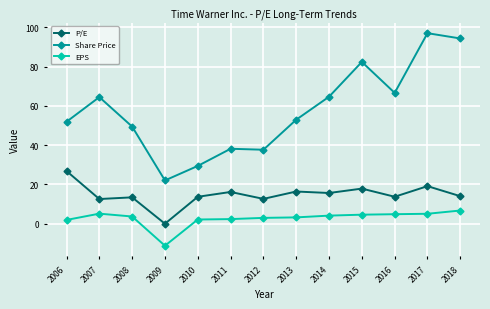

True or false: P/E and EPS intersect in this chart.

False